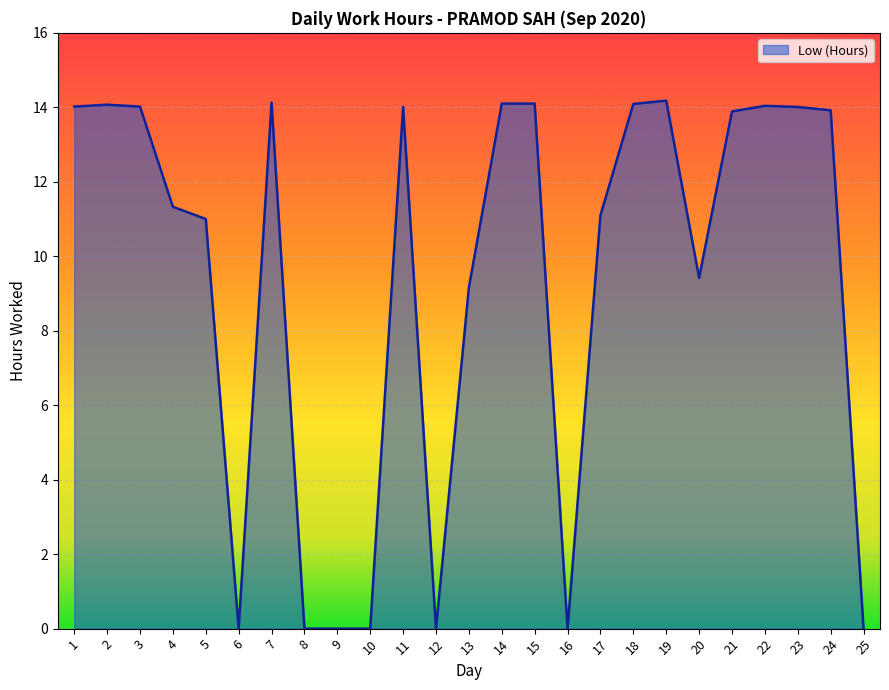

What is the change in value from 5 to 8?

-11.0